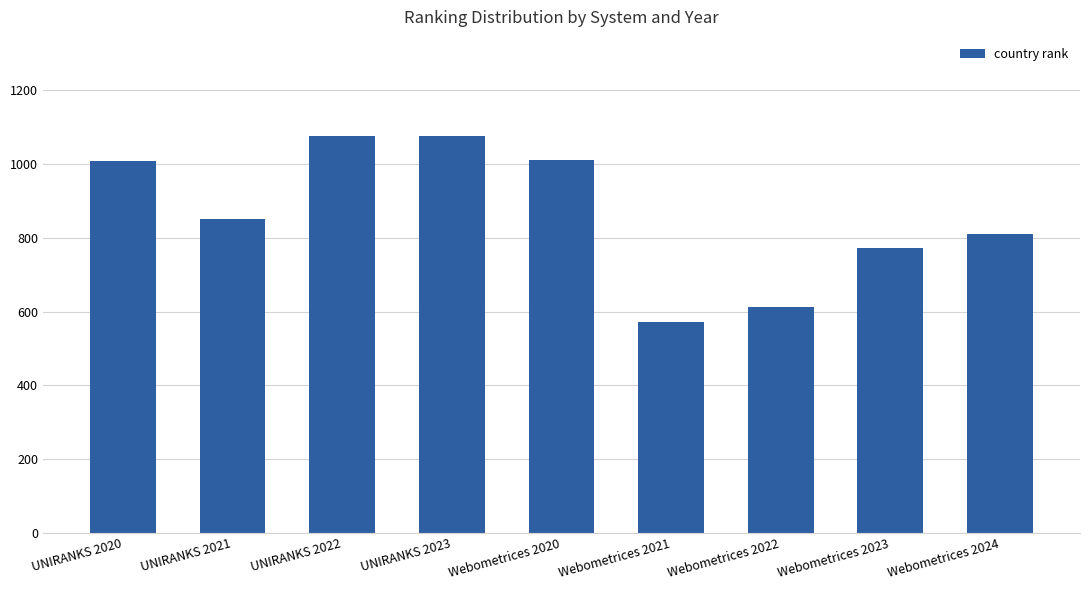

What is the sum of all values?

7791